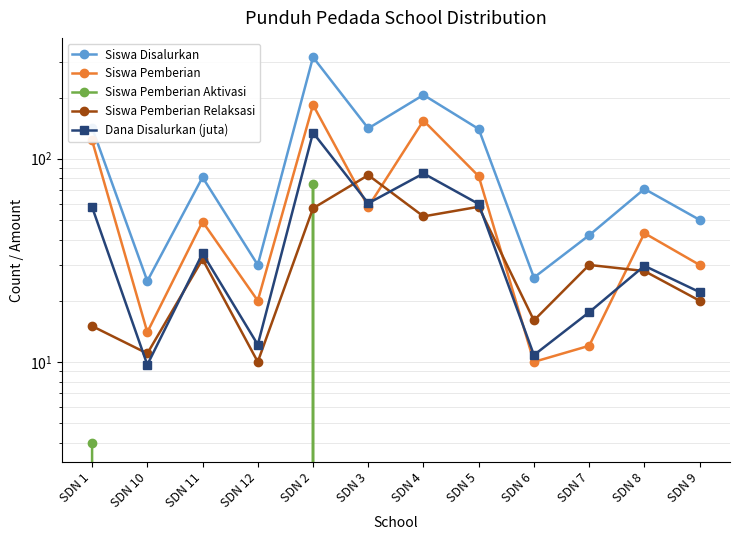

How many categories are shown in the chart?

12